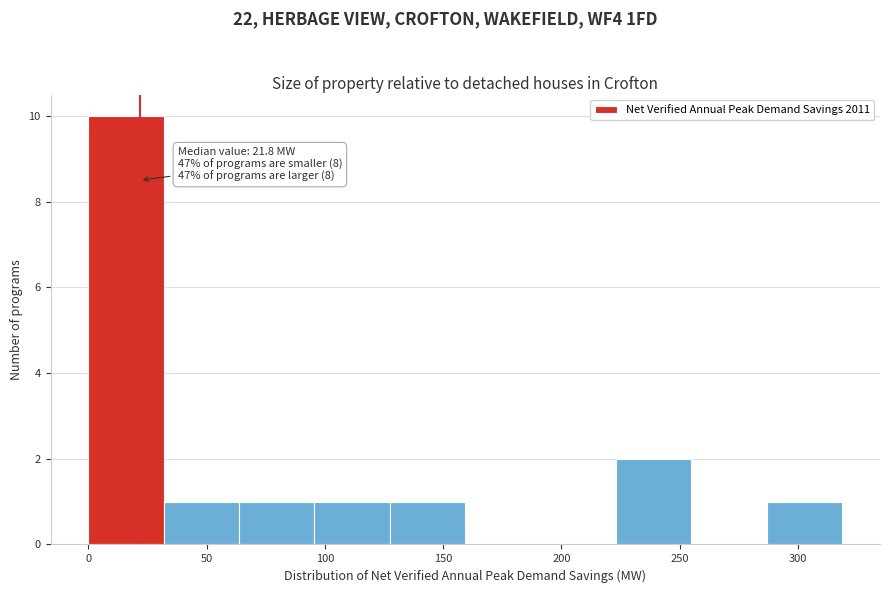

Over which range of the x-axis is the bar tallest?

0 to 30